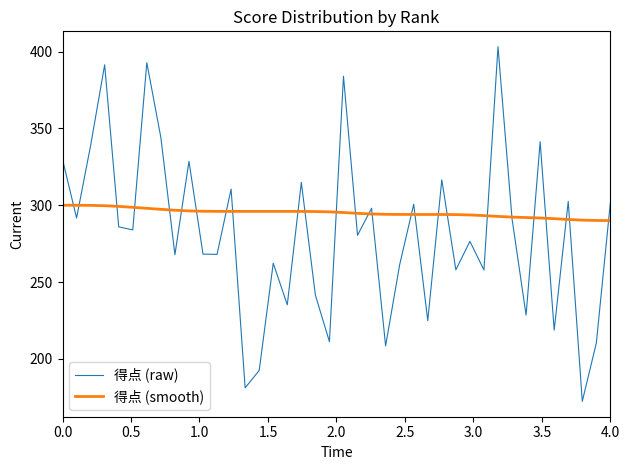

Which series has the widest spread of values?

得点 (raw)